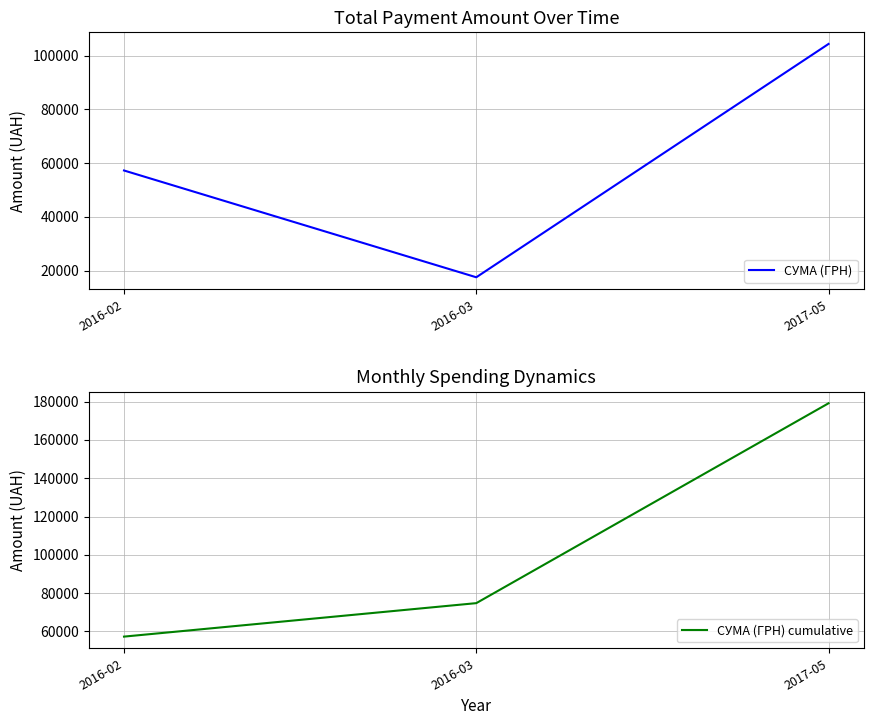

At which category is the sum across all series the highest?

2017-05